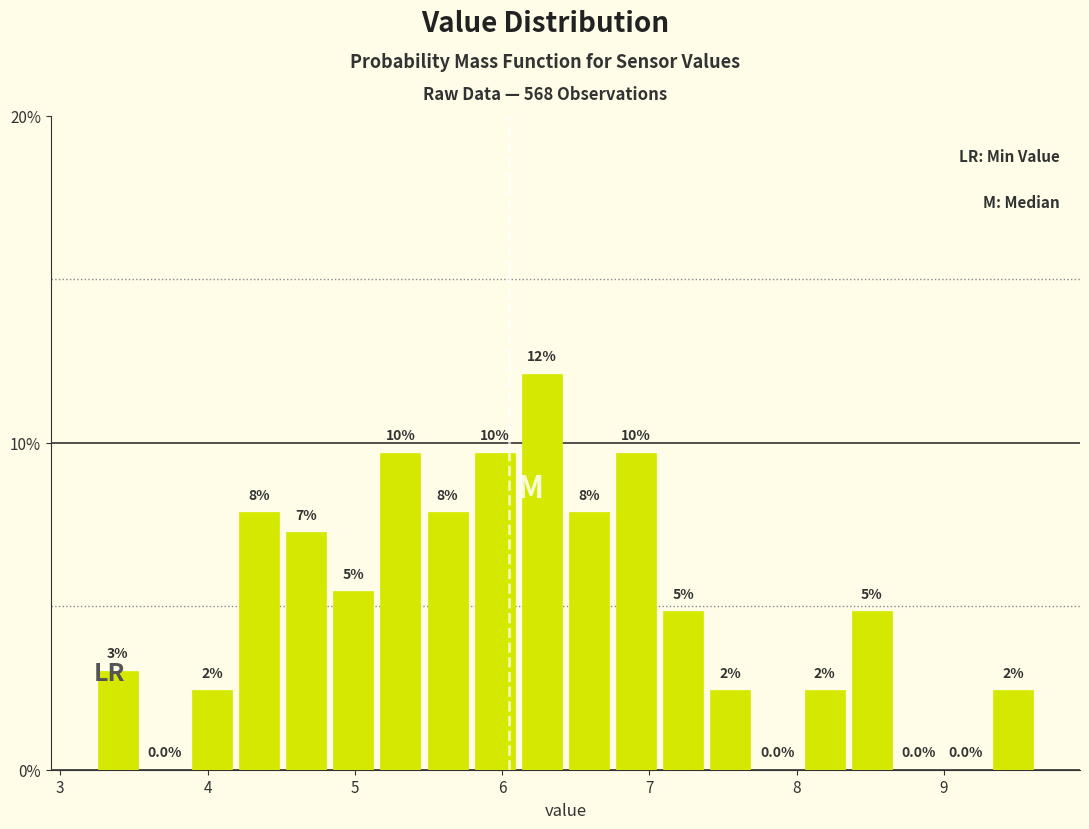

Around what value on the x-axis is the tallest bar? Give the approximate position of its centre, as read against the axis.

6.3